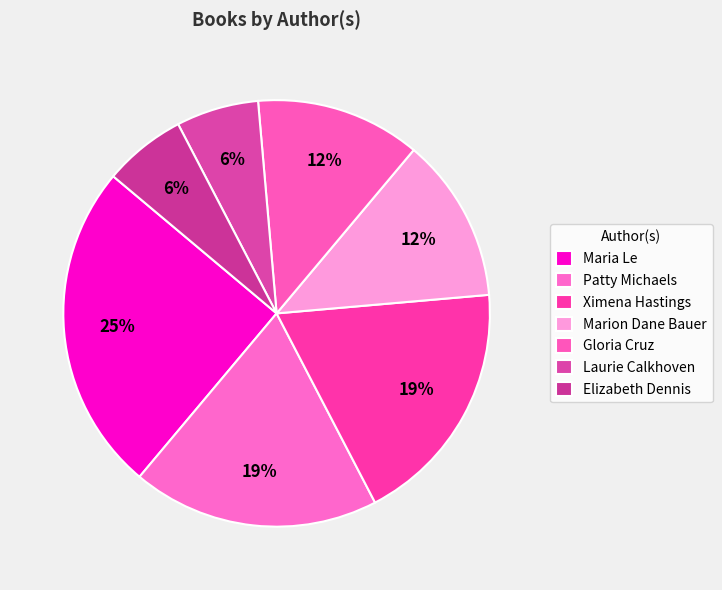

How many slices are in this pie chart?

7